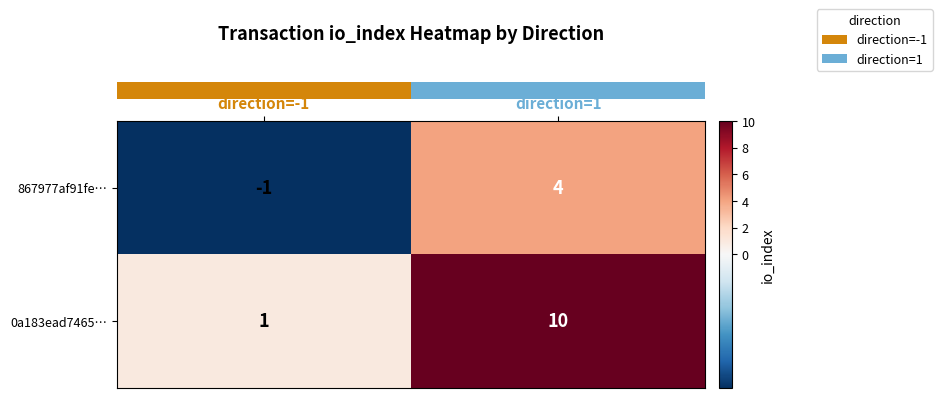

At which label is 0a183ead7465… closest to 5?

direction=-1